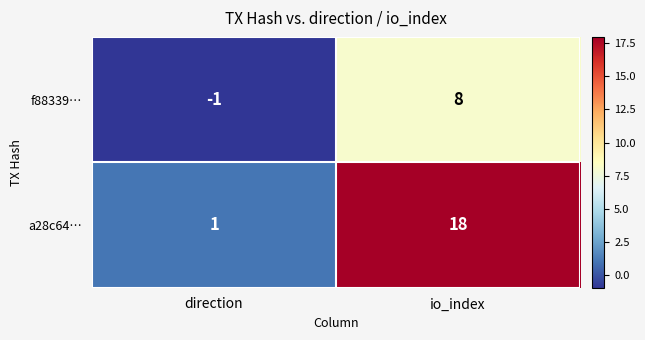

Rank the series at io_index from highest to lowest value.

a28c64…, f88339…